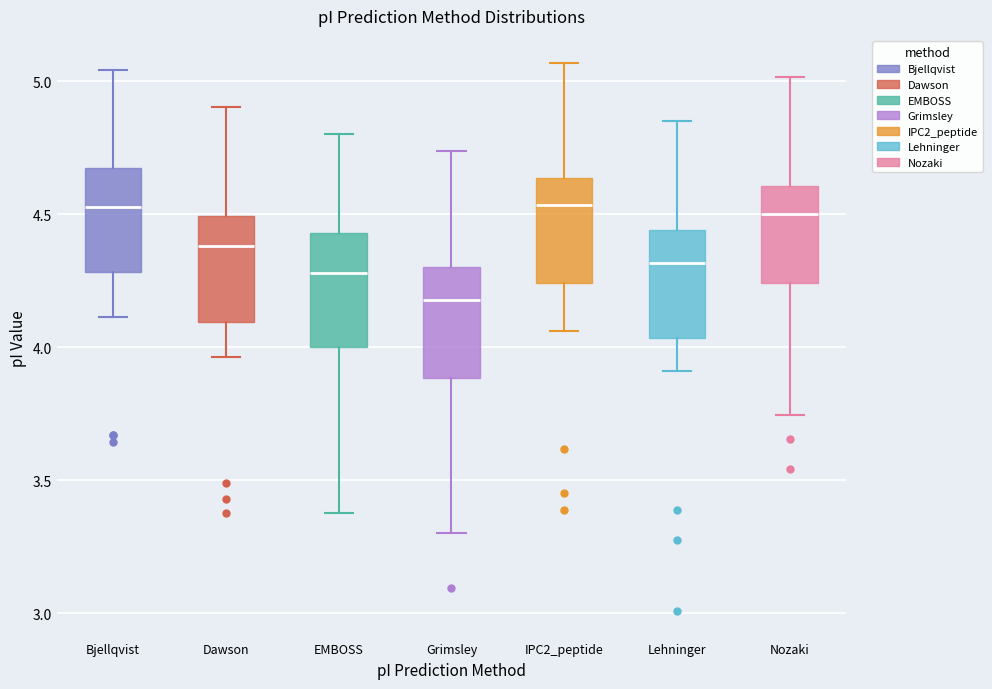

Reading left to right, read every box against the y-axis: the position of its median line, the range the box covers, and the ends of its whiskers. The values are not printed on the chart, so give them approximately, as read against the axis.

Bjellqvist: median 4.55, box 4.30 to 4.65, whiskers 4.10 to 5.05
Dawson: median 4.40, box 4.10 to 4.50, whiskers 3.95 to 4.90
EMBOSS: median 4.30, box 4.00 to 4.45, whiskers 3.40 to 4.80
Grimsley: median 4.20, box 3.90 to 4.30, whiskers 3.30 to 4.75
IPC2_peptide: median 4.55, box 4.25 to 4.65, whiskers 4.05 to 5.05
Lehninger: median 4.30, box 4.05 to 4.45, whiskers 3.90 to 4.85
Nozaki: median 4.50, box 4.25 to 4.60, whiskers 3.75 to 5.00